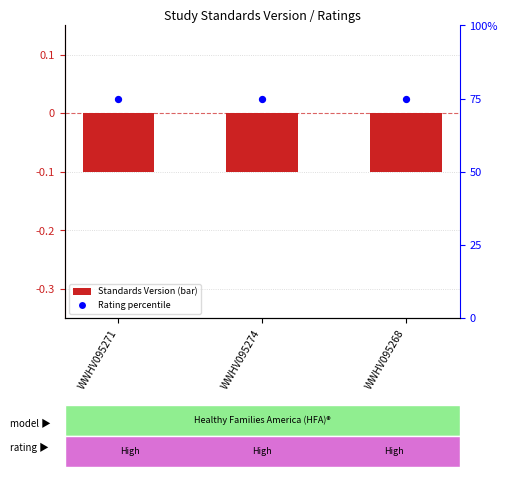

At how many categories does at least one series exceed 74?

3